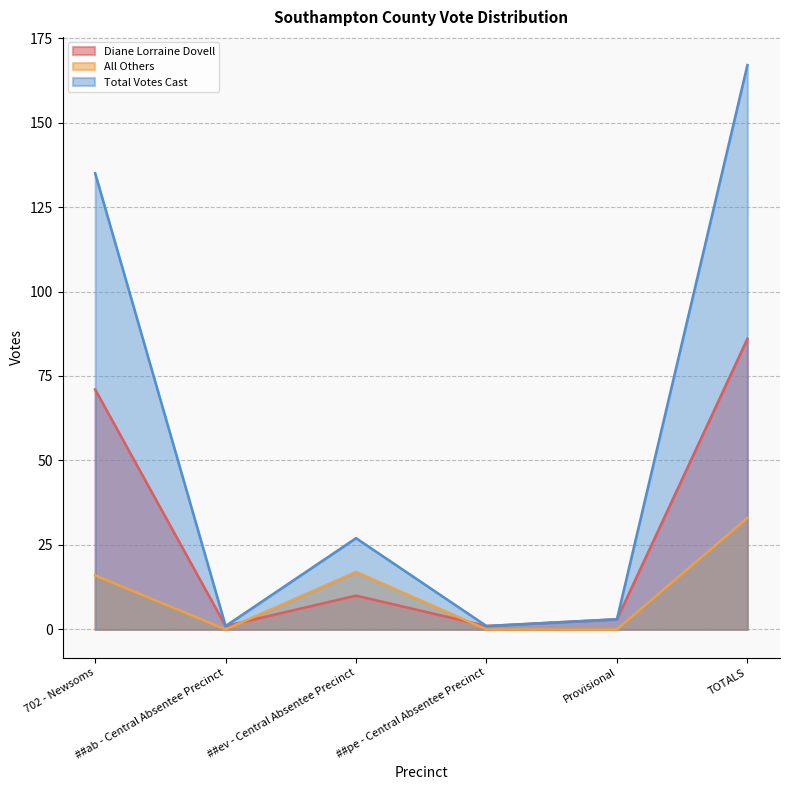

True or false: Diane Lorraine Dovell and Total Votes Cast cross at least once.

False